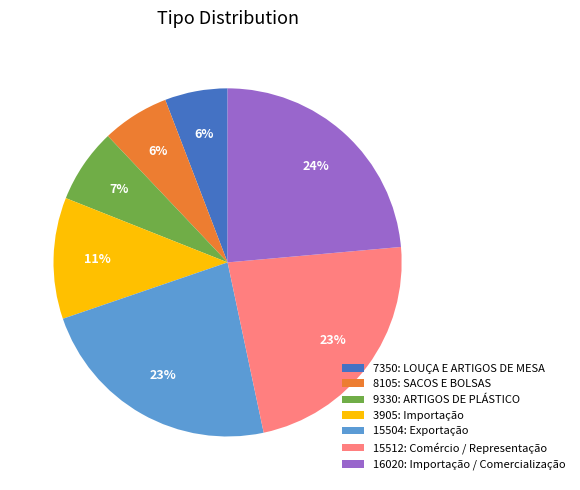

The 16020: Importação / Comercialização slice represents 24% of the pie. True or false?

True